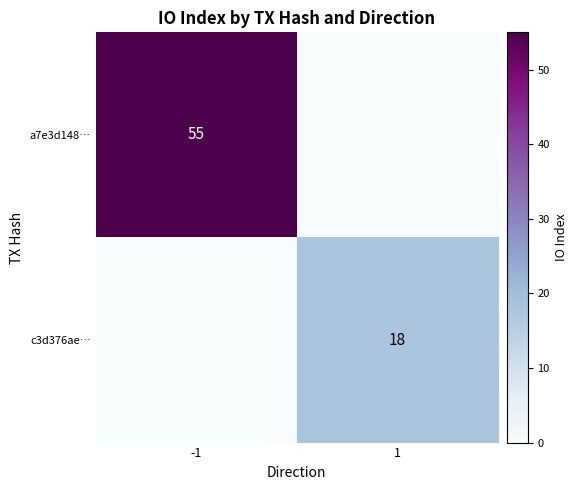

Is it true that c3d376ae… equals 31 at 1?

False